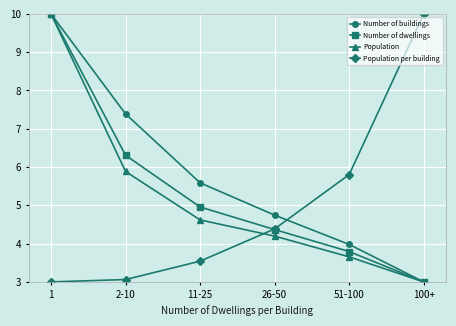

The Population per building series shows 6.9 at 100+. True or false?

False